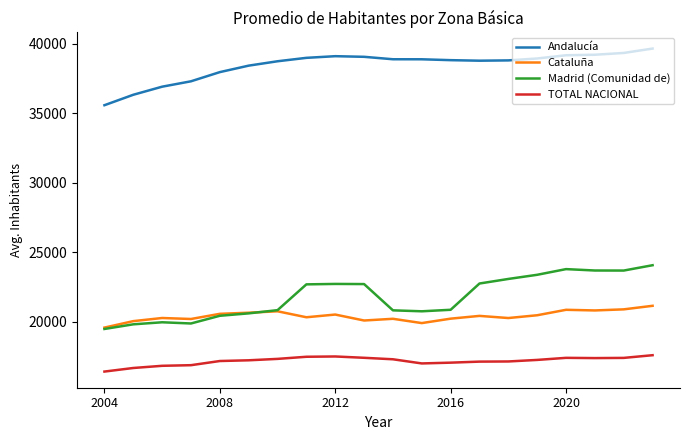

What is the highest value of the Madrid (Comunidad de) series?

24069.9